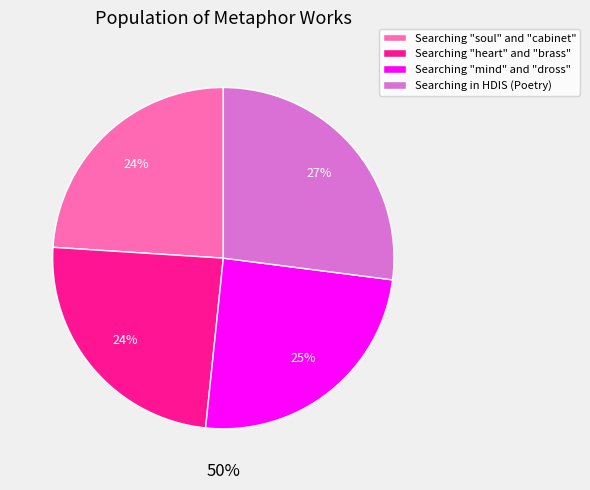

What is the smallest slice in the pie chart?

Searching "soul" and "cabinet"